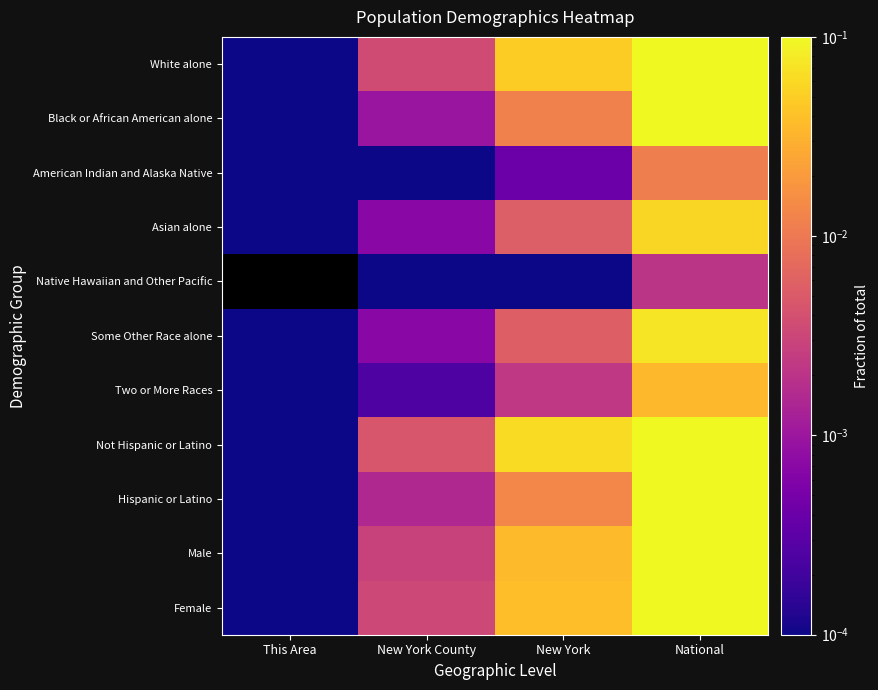

At which category is the sum across all series the highest?

National